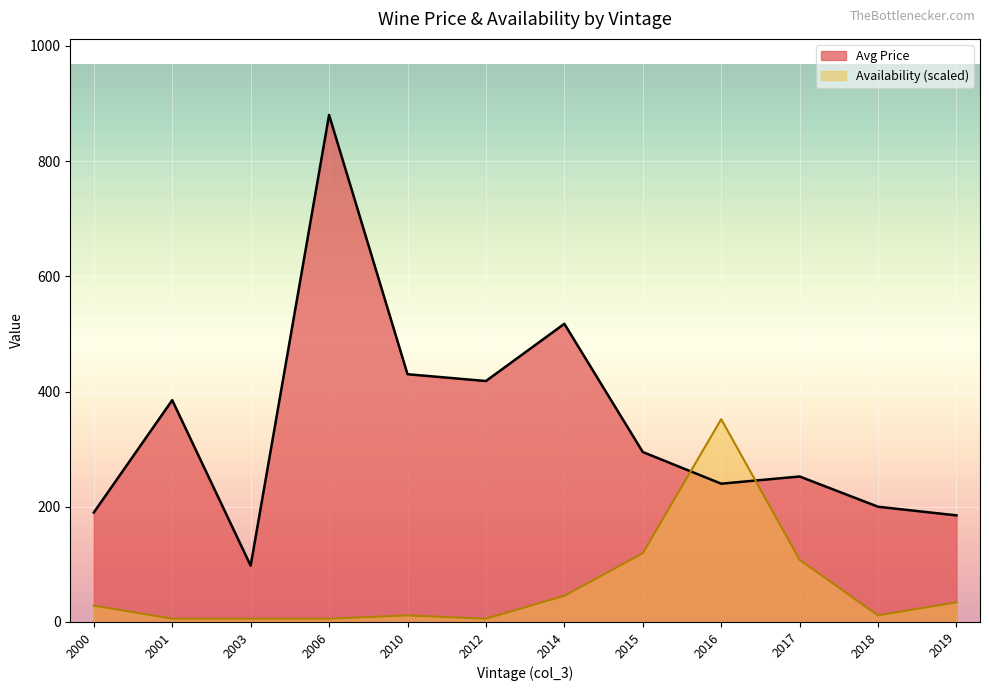

Is it true that Availability (scaled) equals 139.4 at 2016?

False